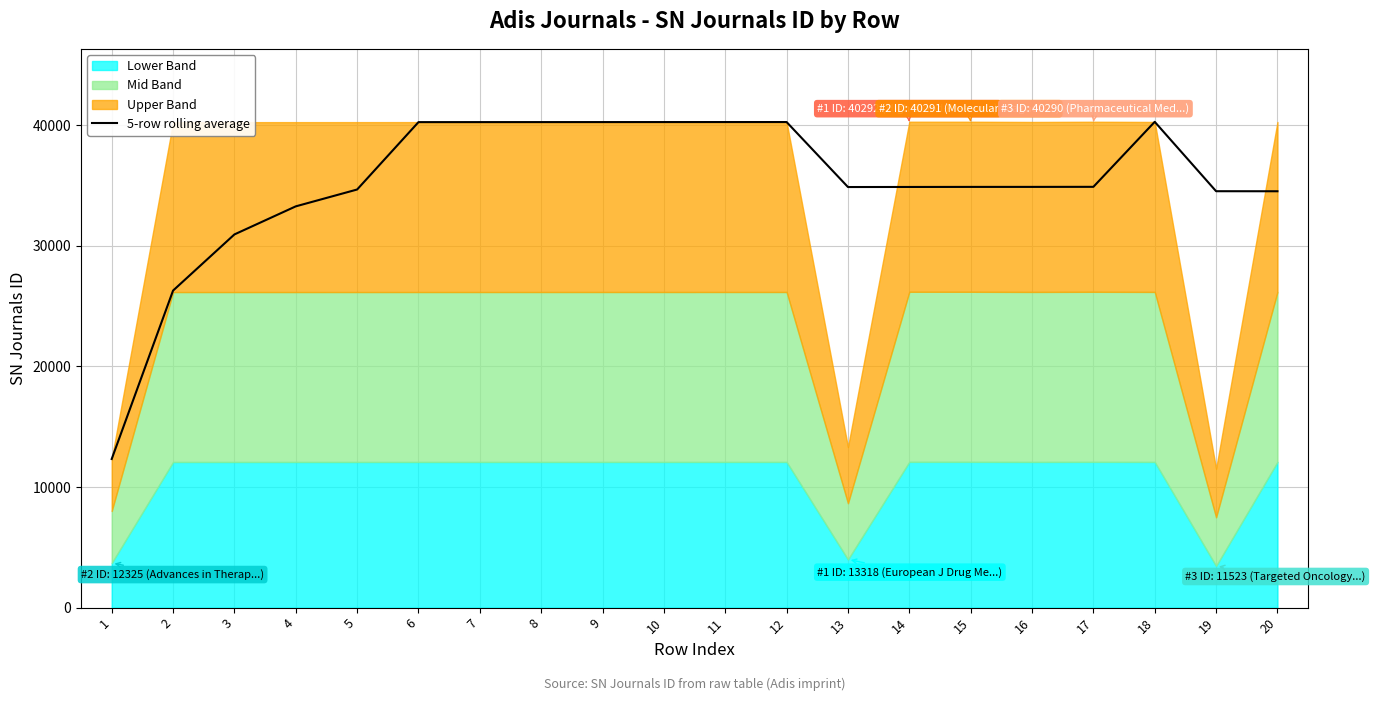

What is the difference between the maximum and minimum values?

27958.6